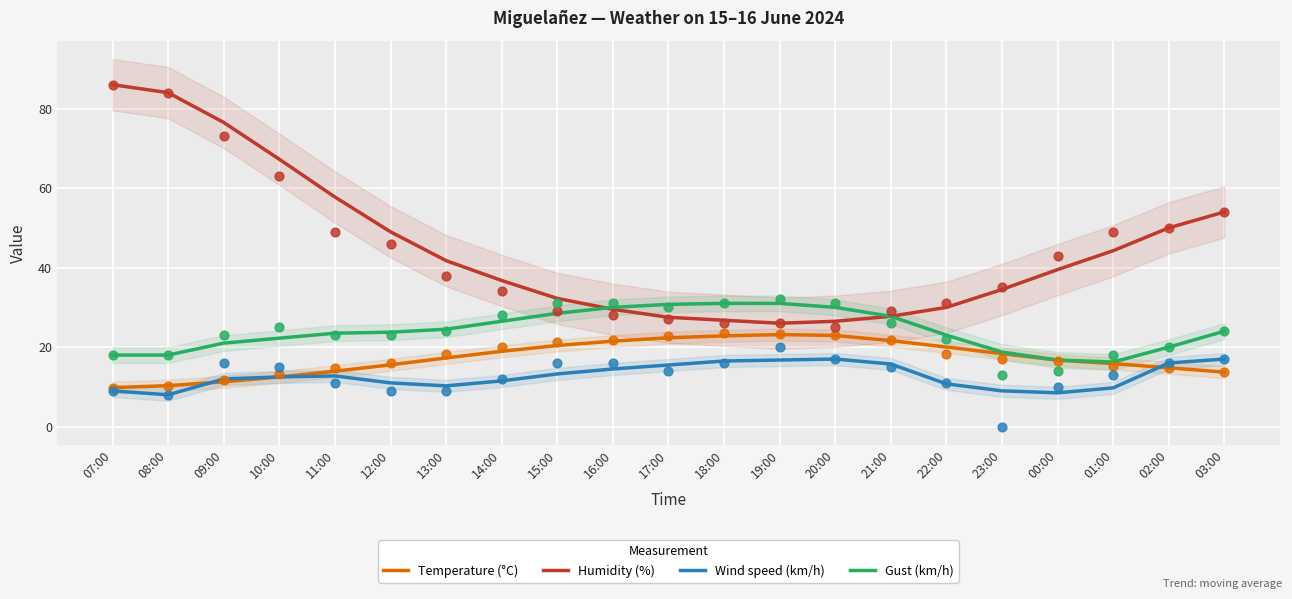

Is the value of Temperature (°C) at 19:00 greater than the value of Wind speed (km/h) at 14:00?

Yes